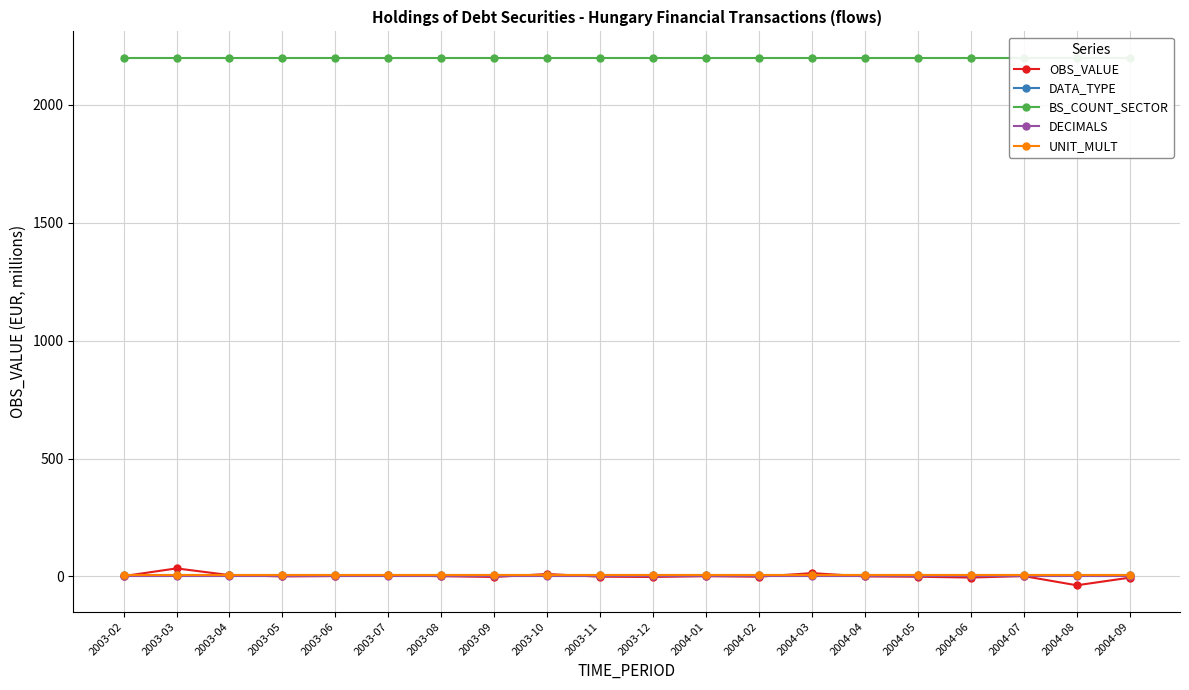

What are all the series names shown in the legend?

OBS_VALUE, DATA_TYPE, BS_COUNT_SECTOR, DECIMALS, UNIT_MULT